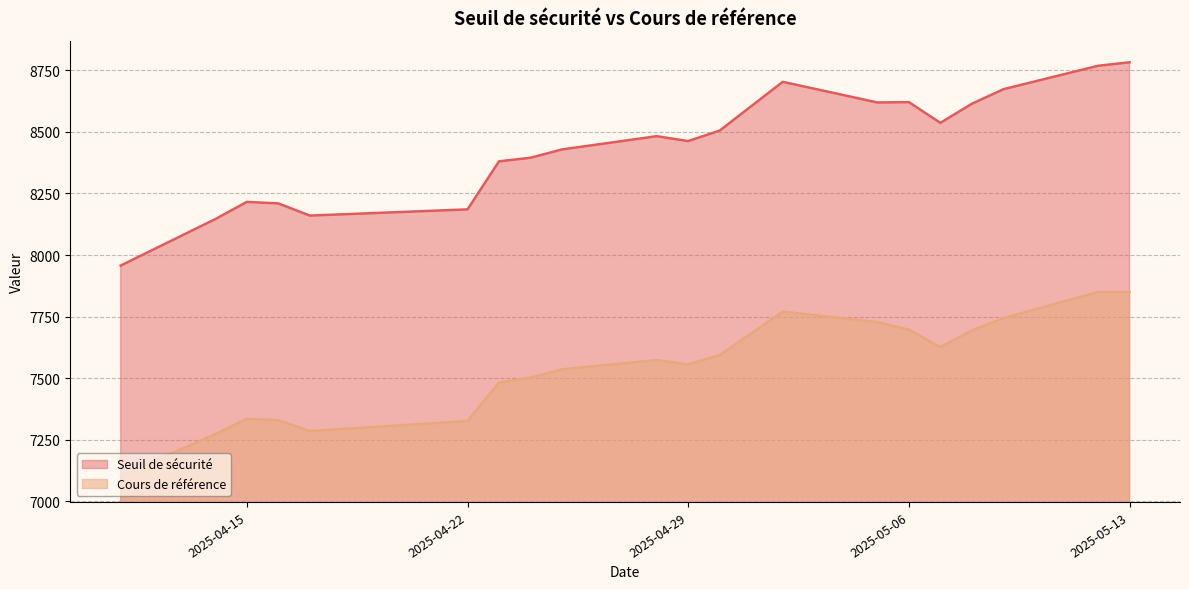

True or false: Cours de référence and Seuil de sécurité intersect in this chart.

False